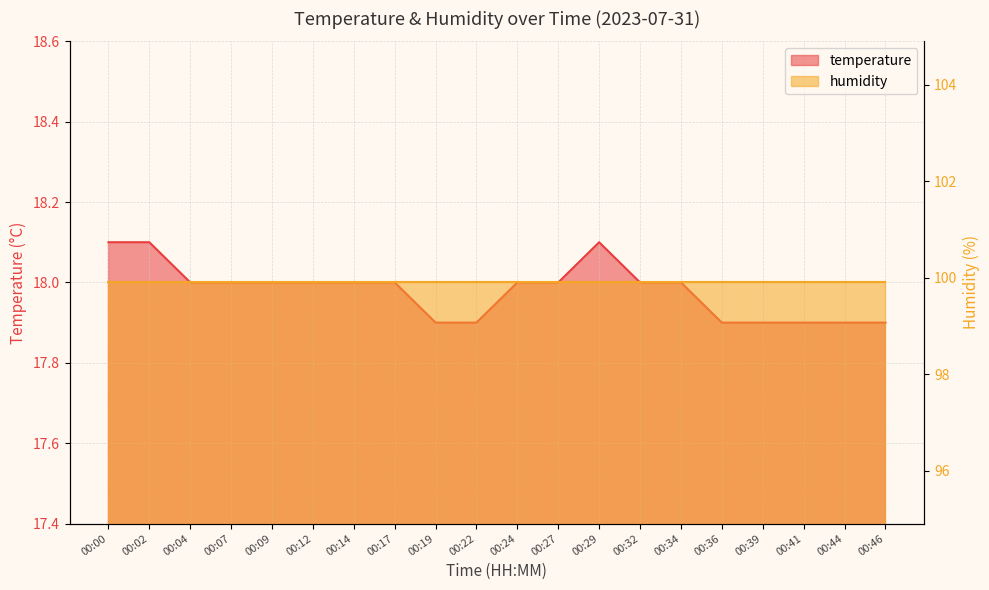

The value at 00:27 is 18.0. True or false?

True